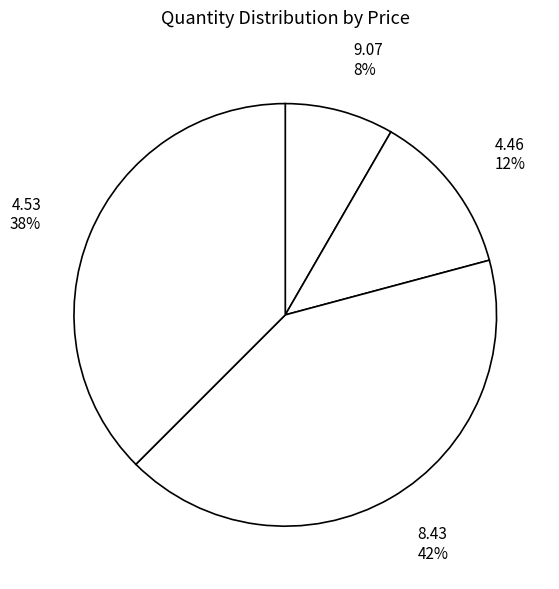

Count the number of slices in the pie.

4